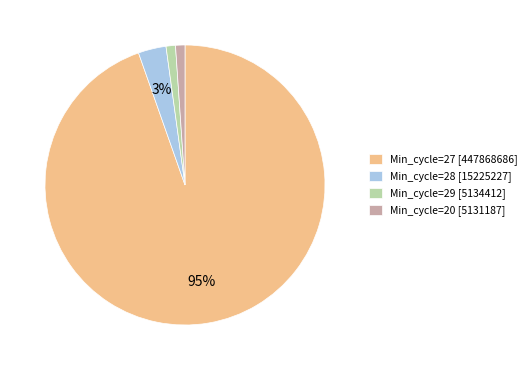

To the nearest percent, what portion does Min_cycle=27 [447868686] represent?

95%